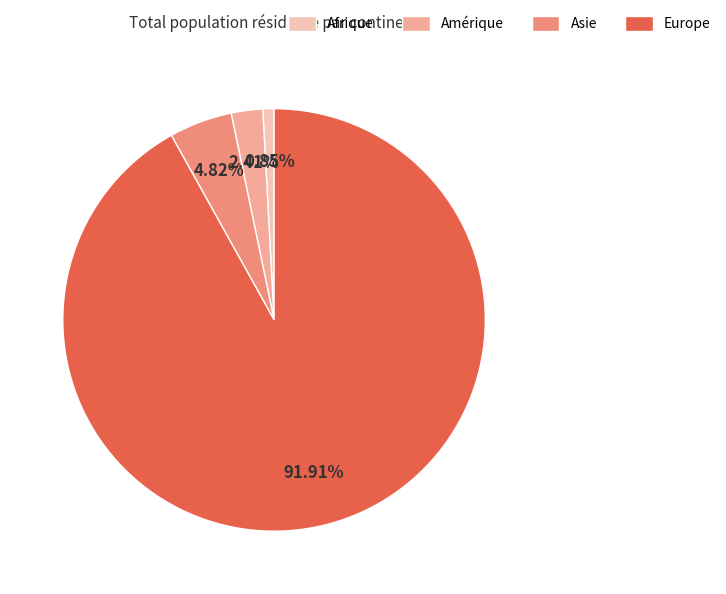

To the nearest percent, what is the average slice percentage?

25%